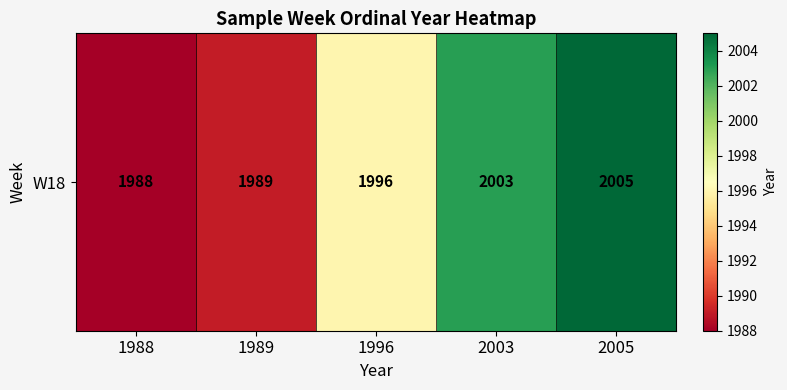

List the labels in order of value, smallest first.

1988, 1989, 1996, 2003, 2005